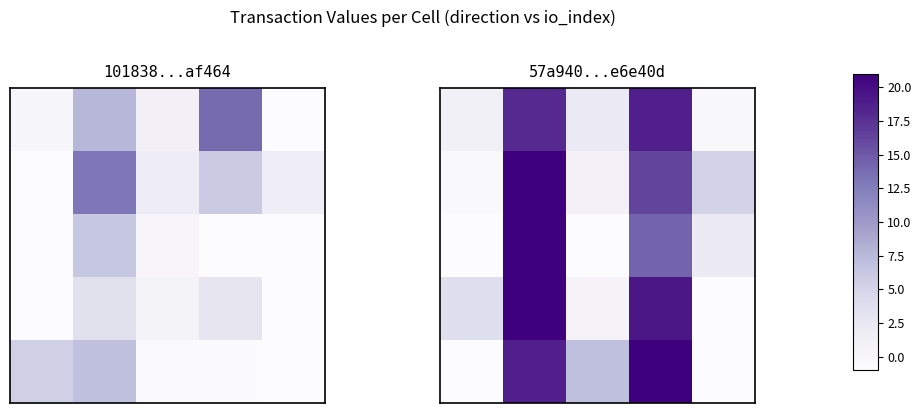

At which category is the sum across all series the highest?

1